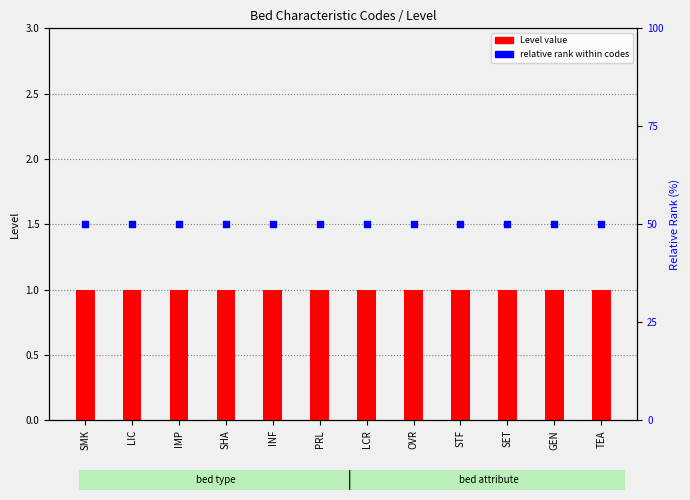

Which series contains the lowest Y value?

Level (code count)